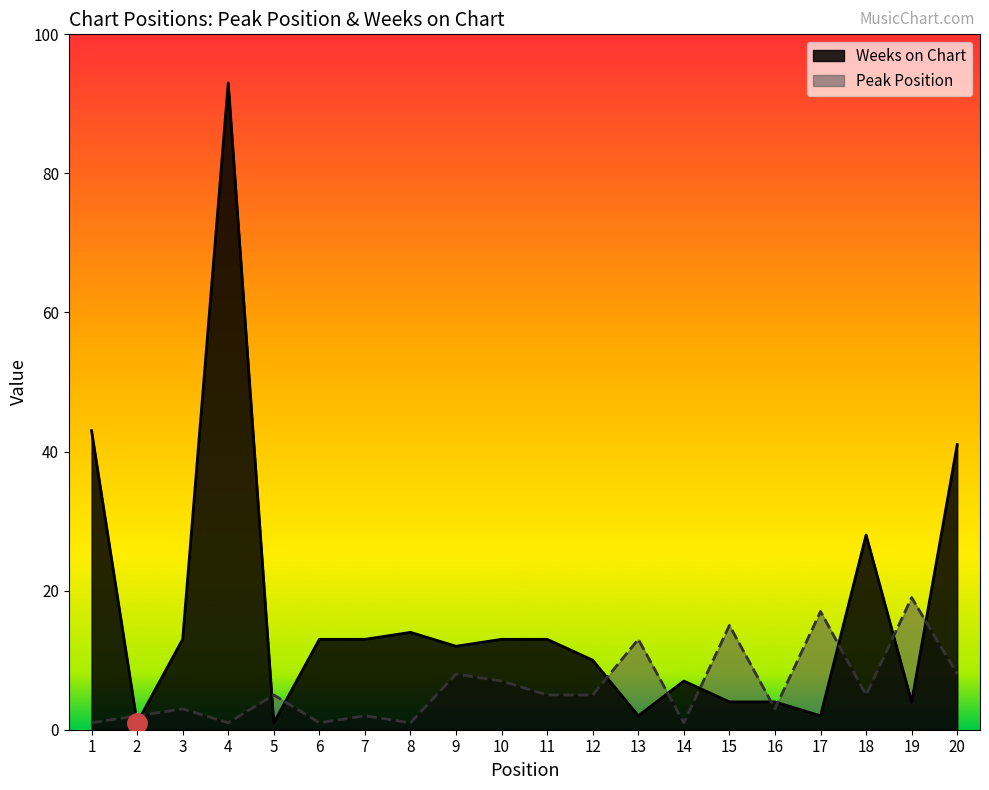

At which label is Peak Position closest to 10?

9